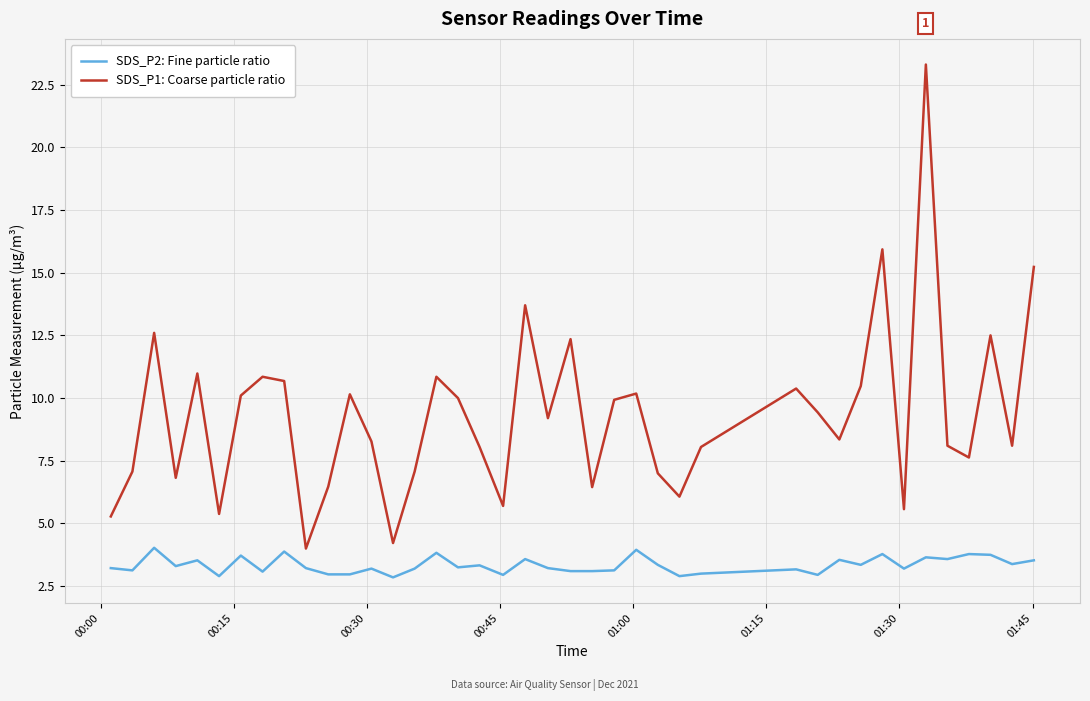

What is the minimum value shown in the chart?

2.9